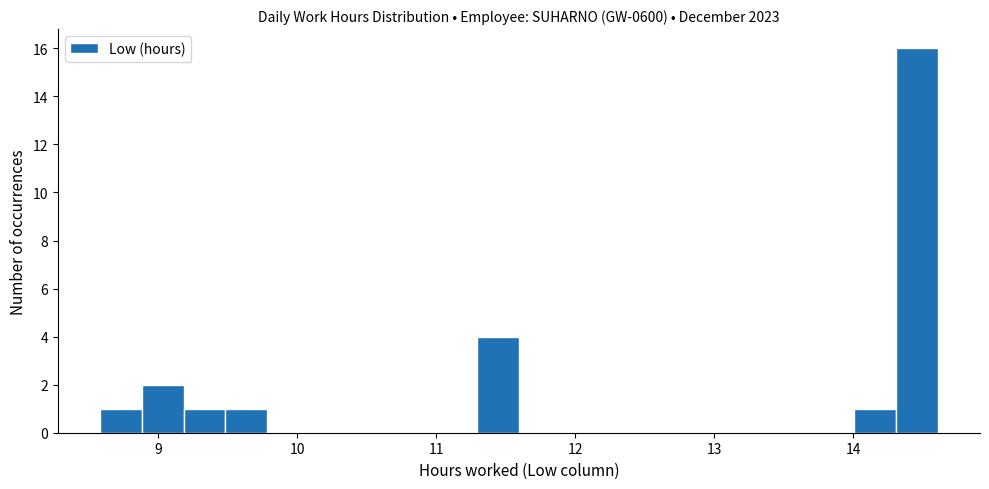

Around what value on the x-axis is the tallest bar? Give the approximate position of its centre, as read against the axis.

14.5